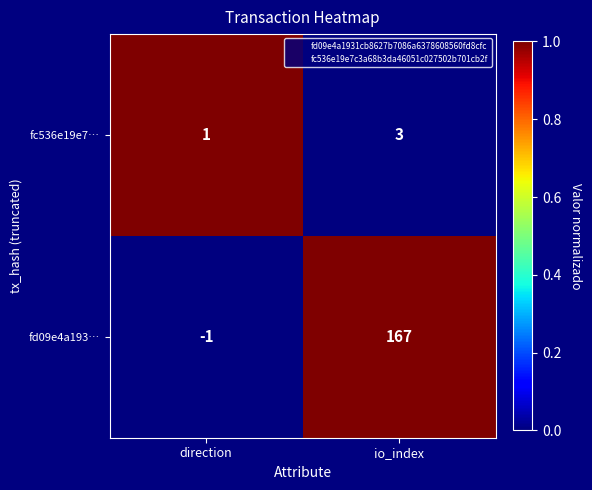

Rank the series at io_index from highest to lowest value.

fd09e4a193…, fc536e19e7…